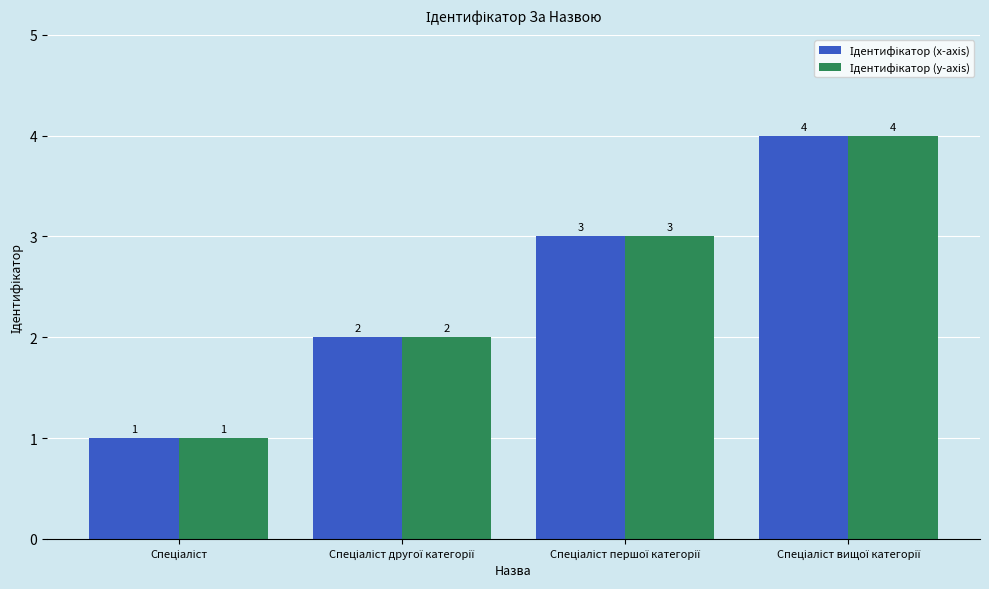

What is the maximum value shown in the chart?

4